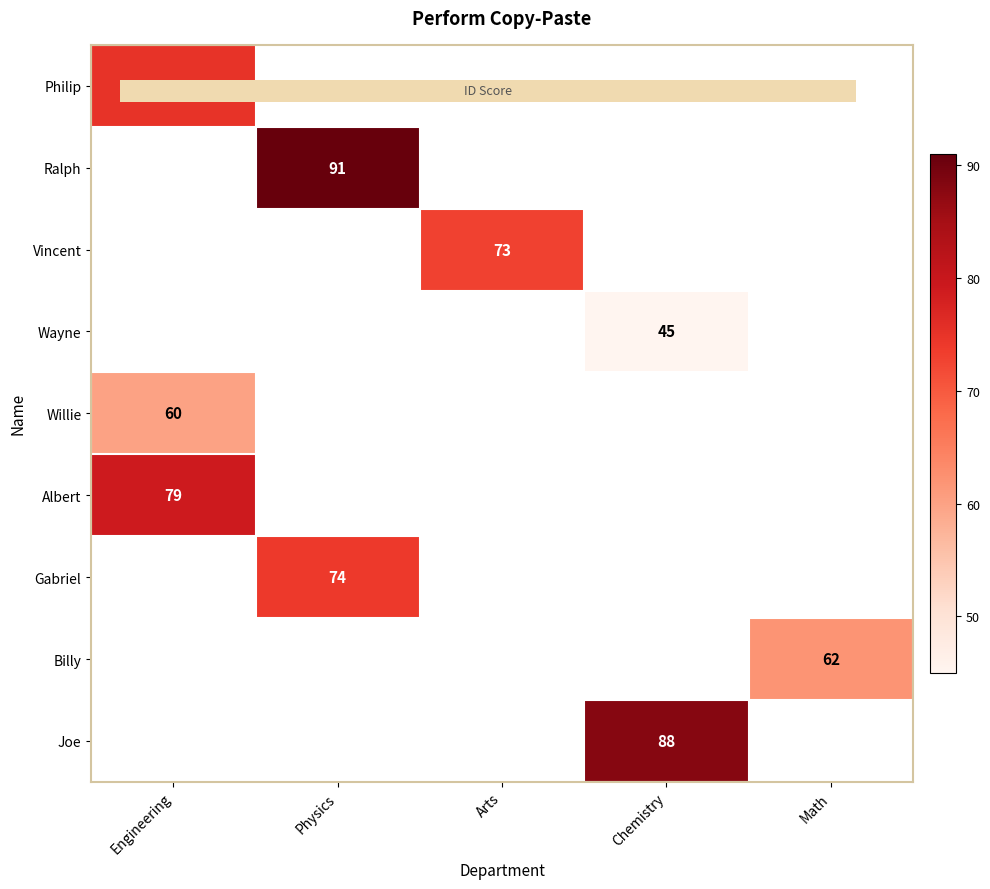

Is the value of Billy at Arts greater than the value of Wayne at Chemistry?

No